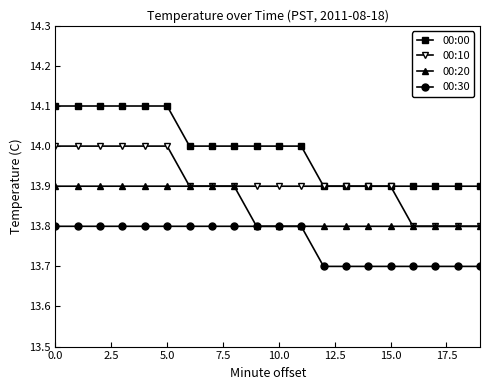

How many categories are shown in the chart?

20